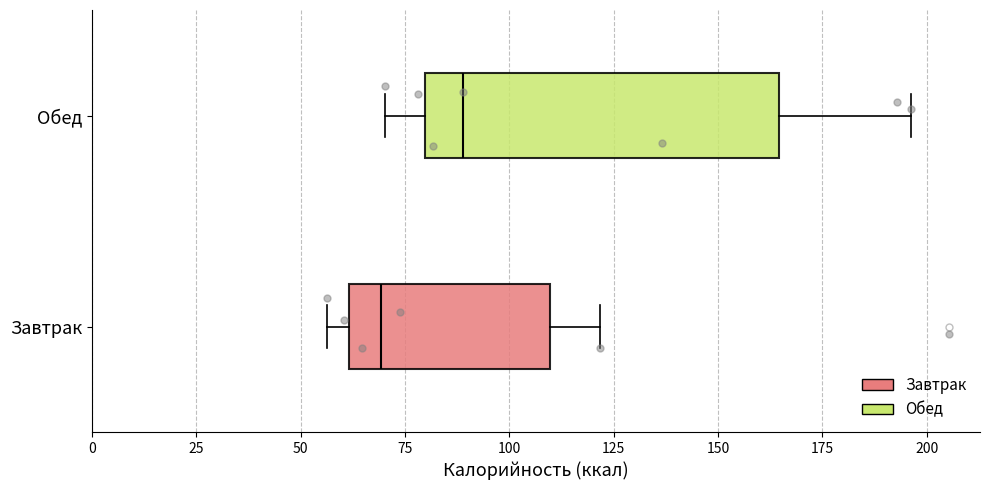

Which box has the furthest to the right median line?

Обед